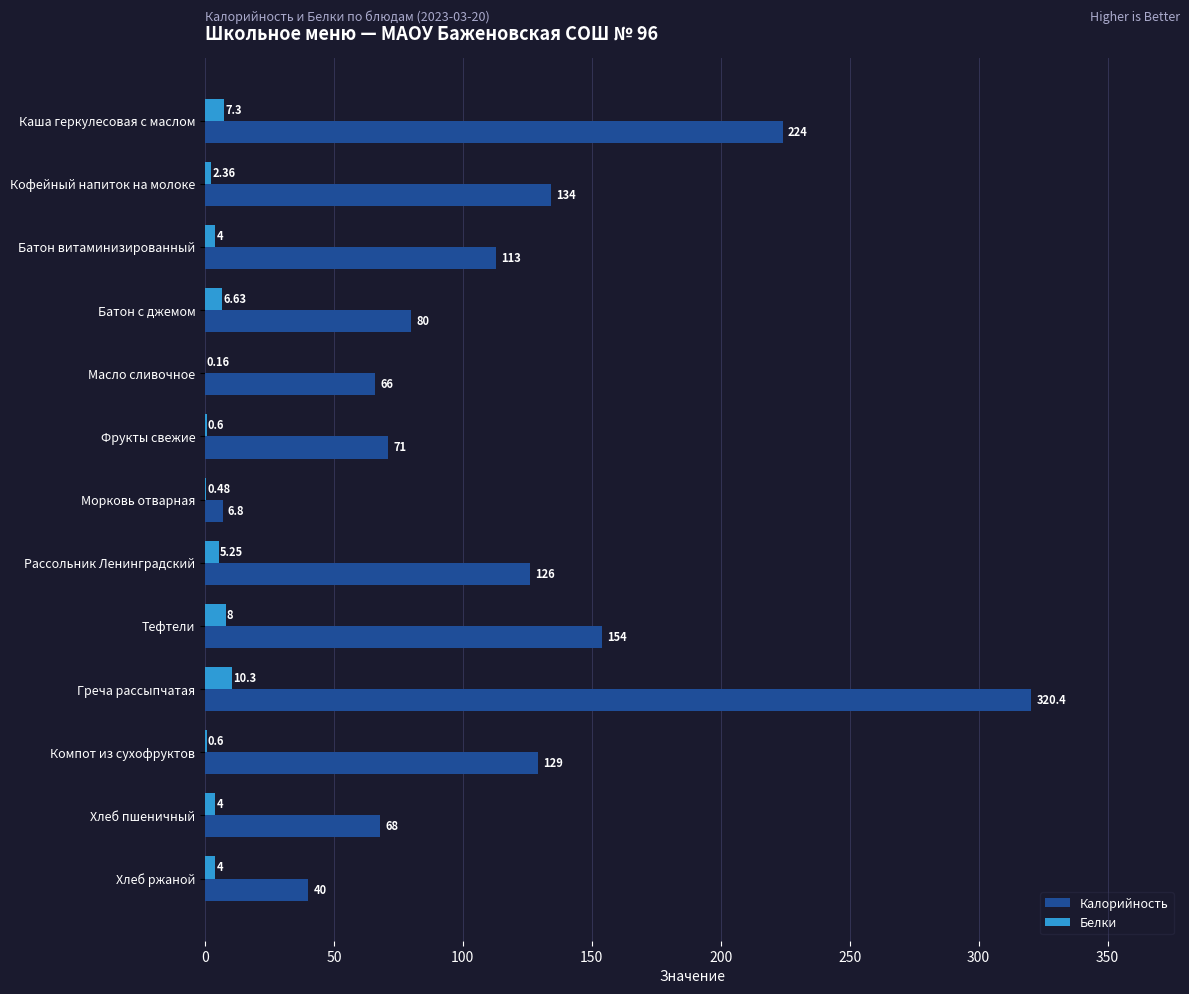

Which series changed the most between Каша геркулесовая с маслом and Батон витаминизированный?

Калорийность